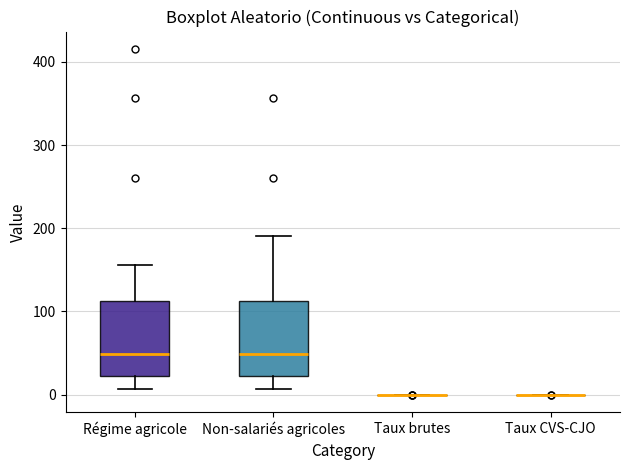

Reading left to right, transcribe this box plot: for each box, give where its median line is, the range the box spans, and where its two whiskers end, as read against the y-axis. The values are not printed on the chart, so give them approximately, as read against the axis.

Régime agricole: median 50, box 20 to 110, whiskers 10 to 160
Non-salariés agricoles: median 50, box 20 to 110, whiskers 10 to 190
Taux brutes: box collapsed to a line at 0, whiskers 0 to 0
Taux CVS-CJO: box collapsed to a line at 0, whiskers 0 to 0